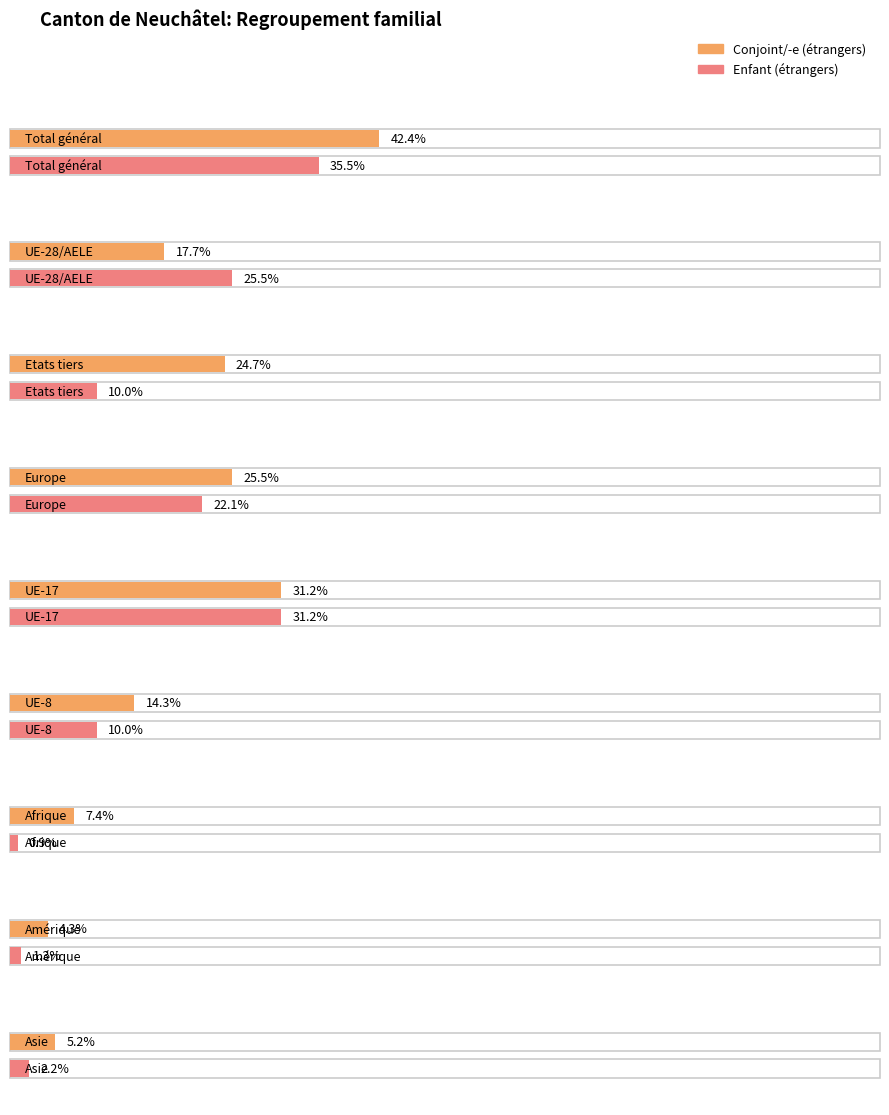

Rank the series by their average value, from highest to lowest.

Conjoint / -e (Regroupement familial d’étrangers), Enfant (Regroupement familial d’étrangers)